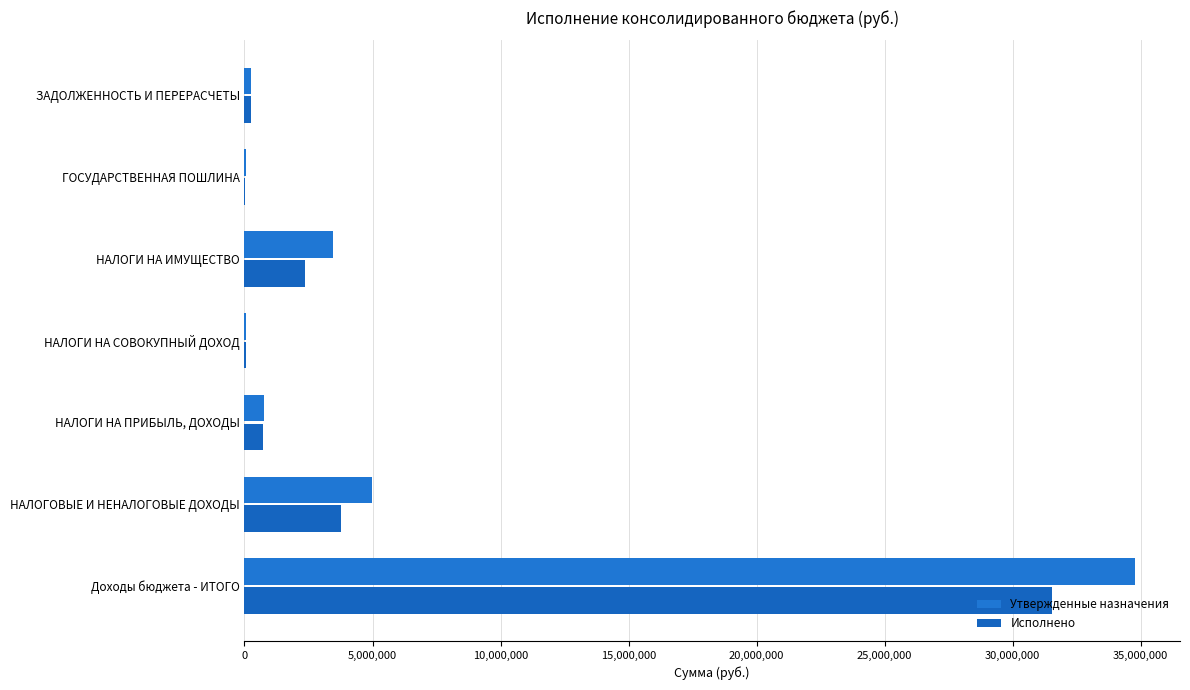

What are all the series names shown in the legend?

Утвержденные назначения, Исполнено